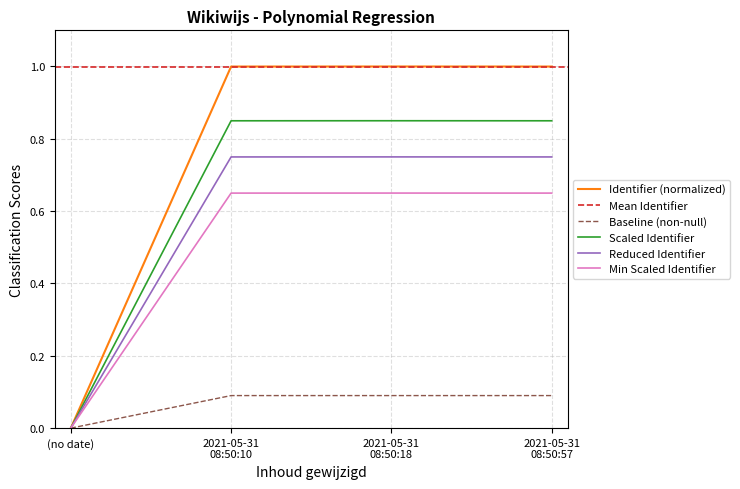

The Min Scaled Identifier series shows 0.0 at (no date). True or false?

True